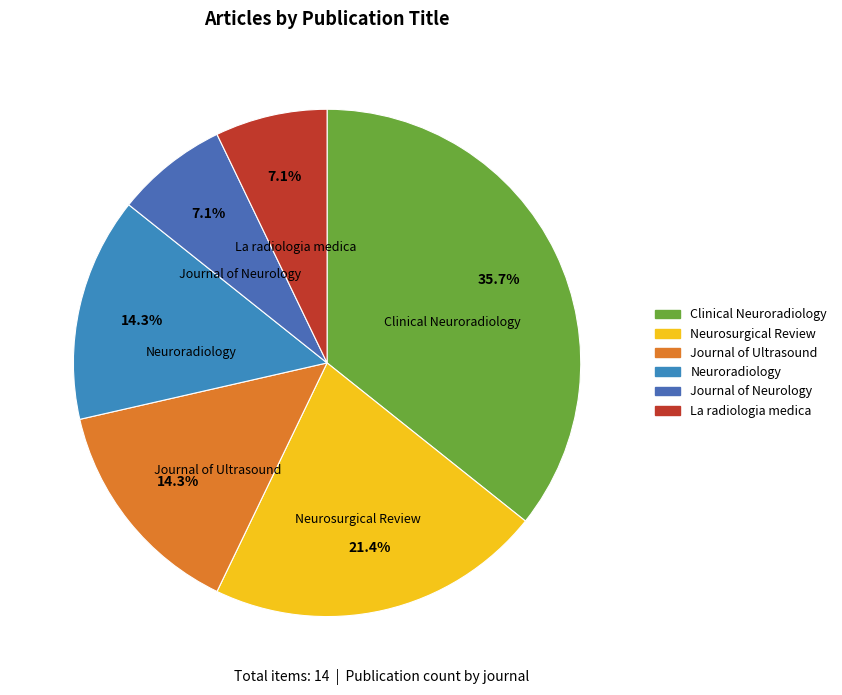

Do Neuroradiology and La radiologia medica together represent more than half of the pie?

No